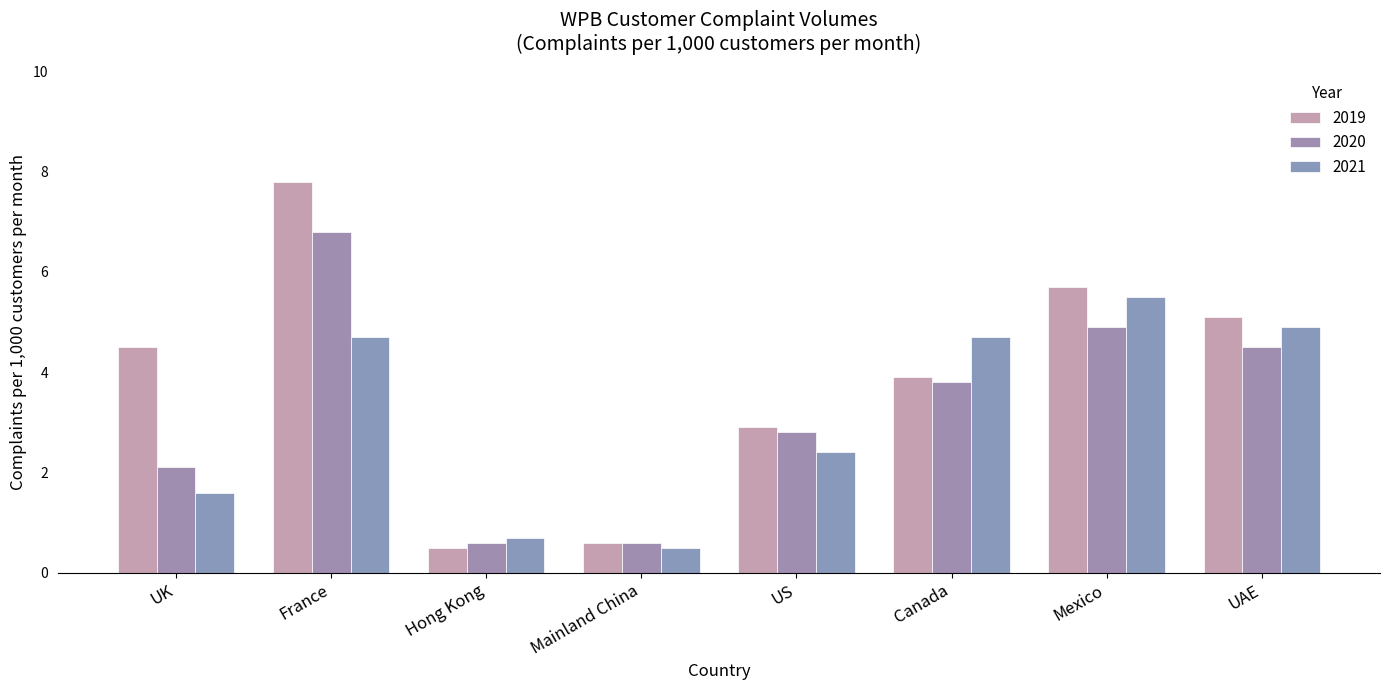

Reading left to right, what are all the values shown in this chart?

2019: 4.5	7.8	0.5	0.6	2.9	3.9	5.7	5.1
2020: 2.1	6.8	0.6	0.6	2.8	3.8	4.9	4.5
2021: 1.6	4.7	0.7	0.5	2.4	4.7	5.5	4.9